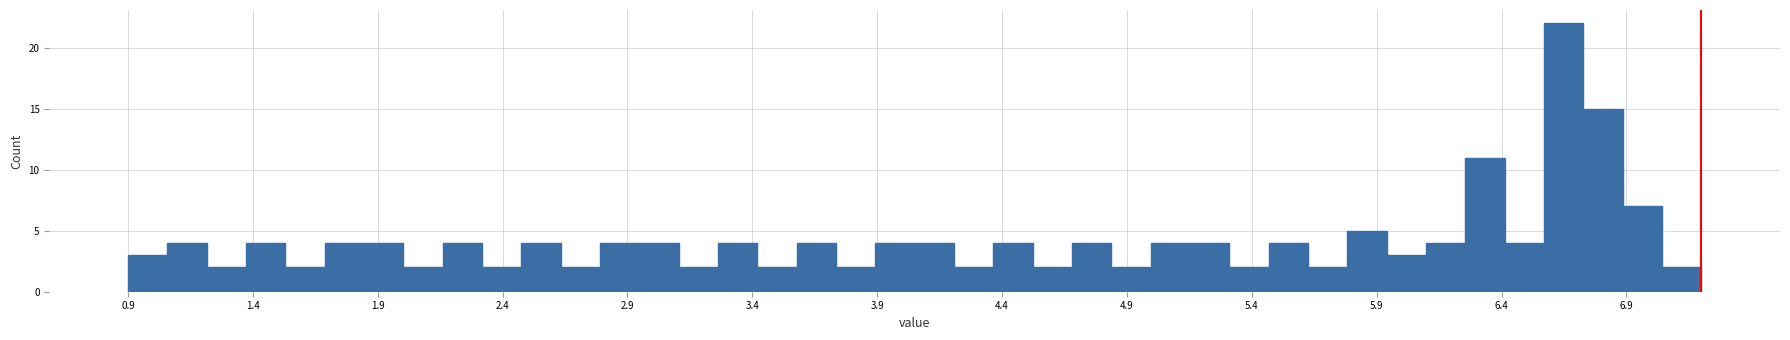

Read against the x-axis, roughly where is the centre of the tallest bar?

6.65